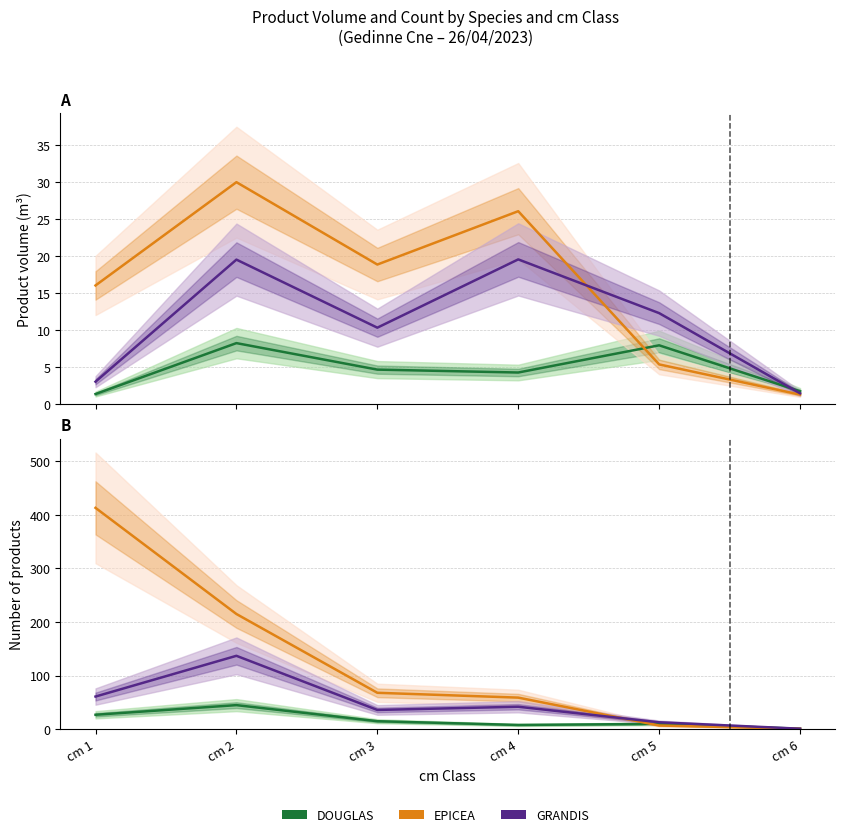

Which series has the largest range (max minus min)?

EPICEA